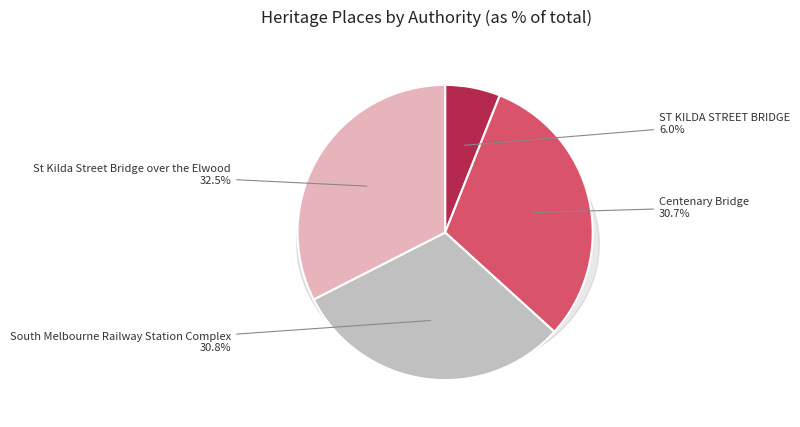

To the nearest percent, what is the difference between the largest and smallest slice percentages?

26%